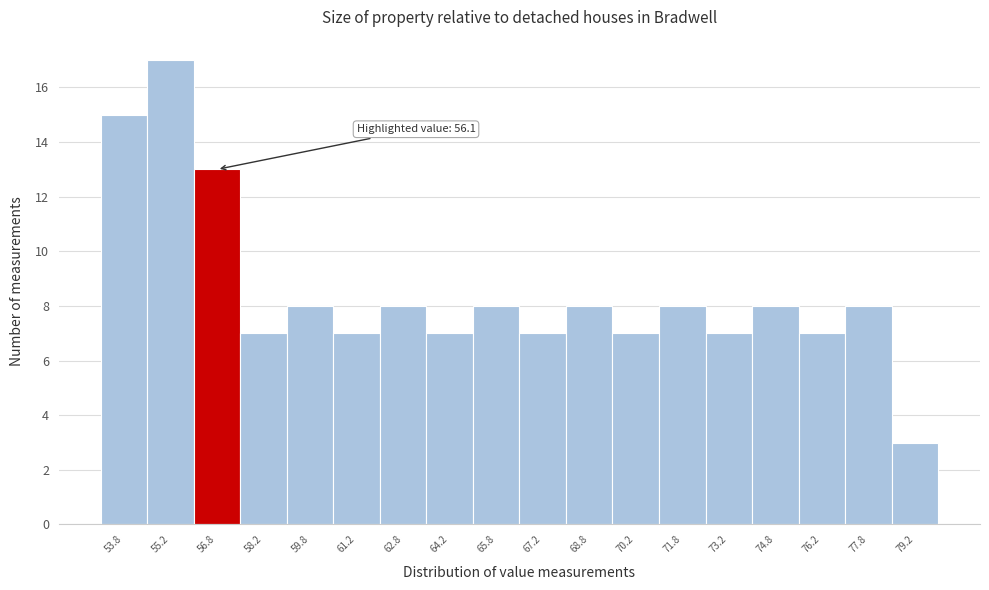

Over which range of the x-axis is the bar tallest?

54.5 to 56.0